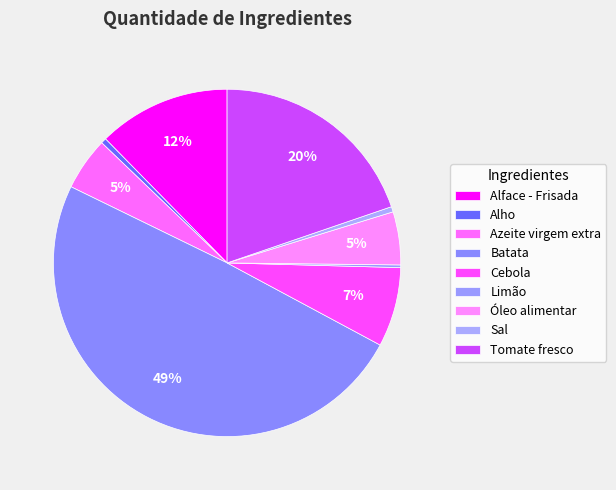

True or false: Batata accounts for 36% of the total.

False